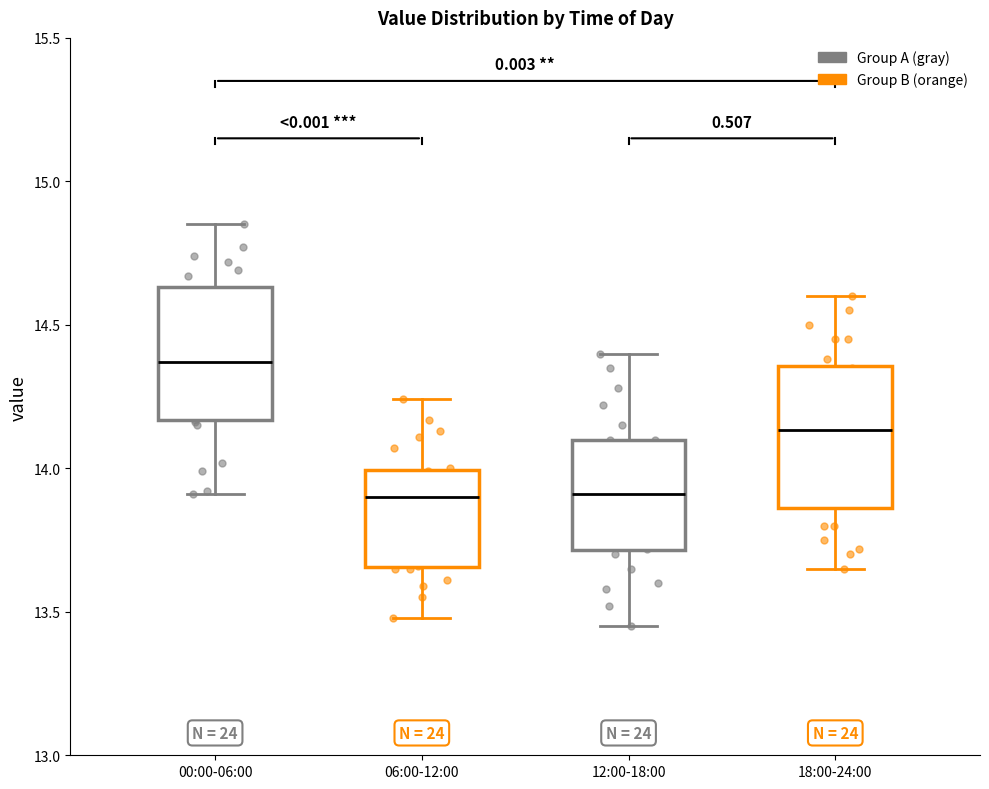

Reading left to right, transcribe this box plot: for each box, give where its median line is, the range the box spans, and where its two whiskers end, as read against the y-axis. The values are not printed on the chart, so give them approximately, as read against the axis.

00:00-06:00: median 14.35, box 14.15 to 14.65, whiskers 13.90 to 14.85
06:00-12:00: median 13.90, box 13.65 to 14.00, whiskers 13.50 to 14.25
12:00-18:00: median 13.90, box 13.70 to 14.10, whiskers 13.45 to 14.40
18:00-24:00: median 14.15, box 13.85 to 14.35, whiskers 13.65 to 14.60